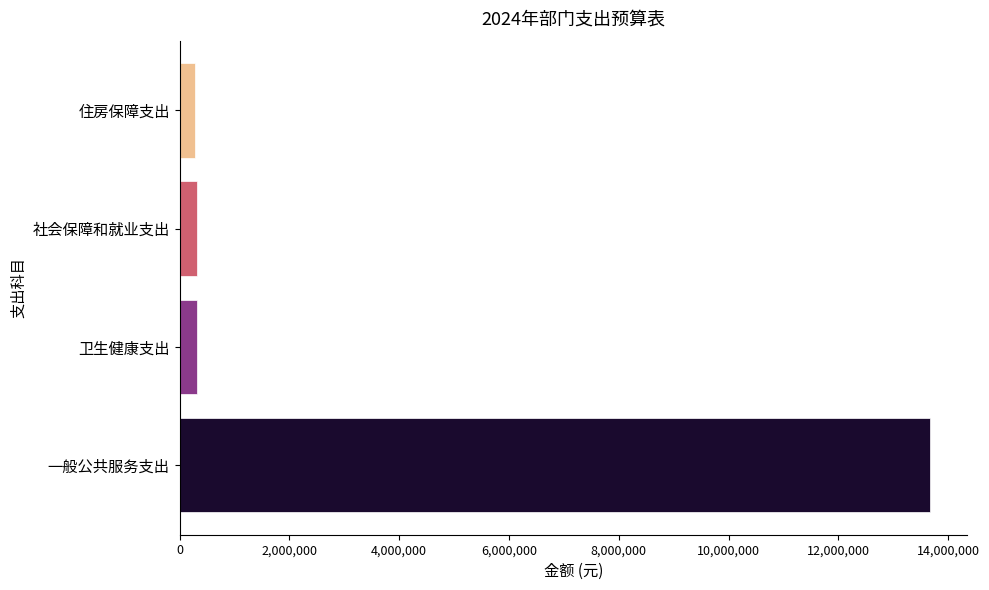

Count the number of categories in the chart.

4